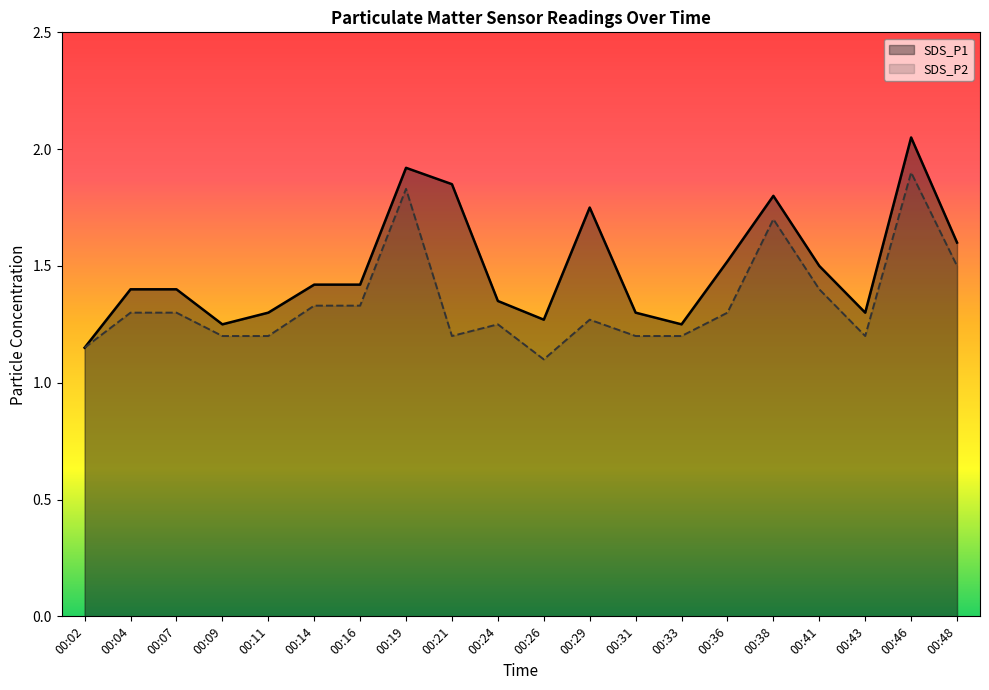

True or false: SDS_P1 has a value of 1.4 at 00:07.

True